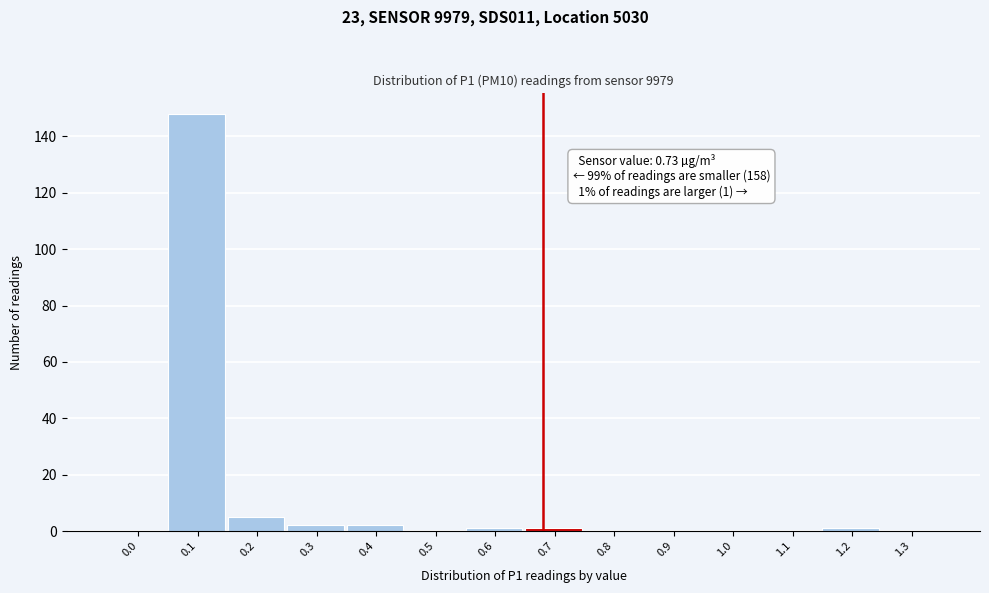

Reading left to right, list all the values displayed in this chart.

0.0=0	0.1=148	0.2=5	0.3=2	0.4=2	0.5=0	0.6=1	0.7=1	0.8=0	0.9=0	1.0=0	1.1=0	1.2=1	1.3=0